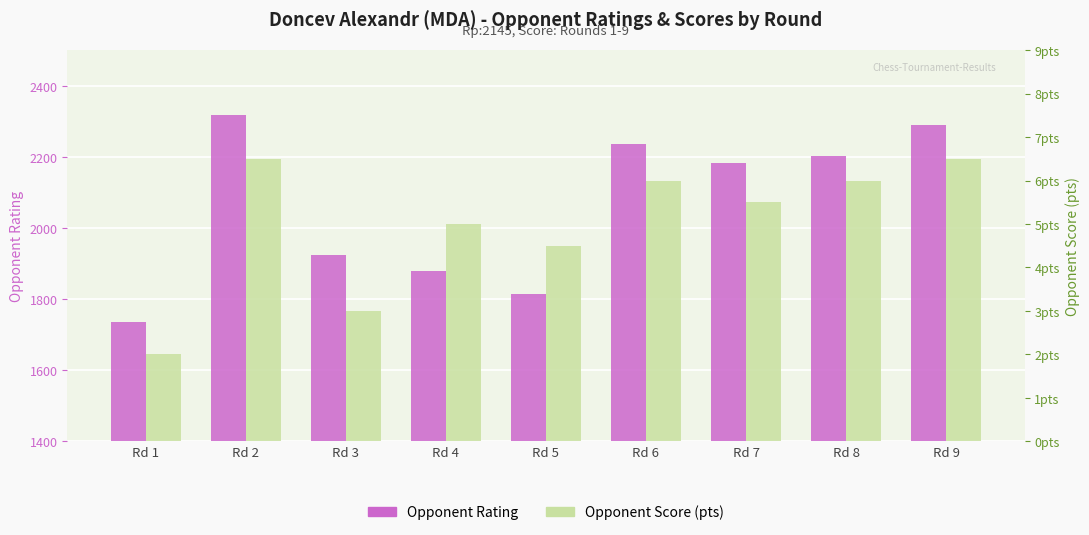

Which series has the largest total across all categories?

Opponent Rating